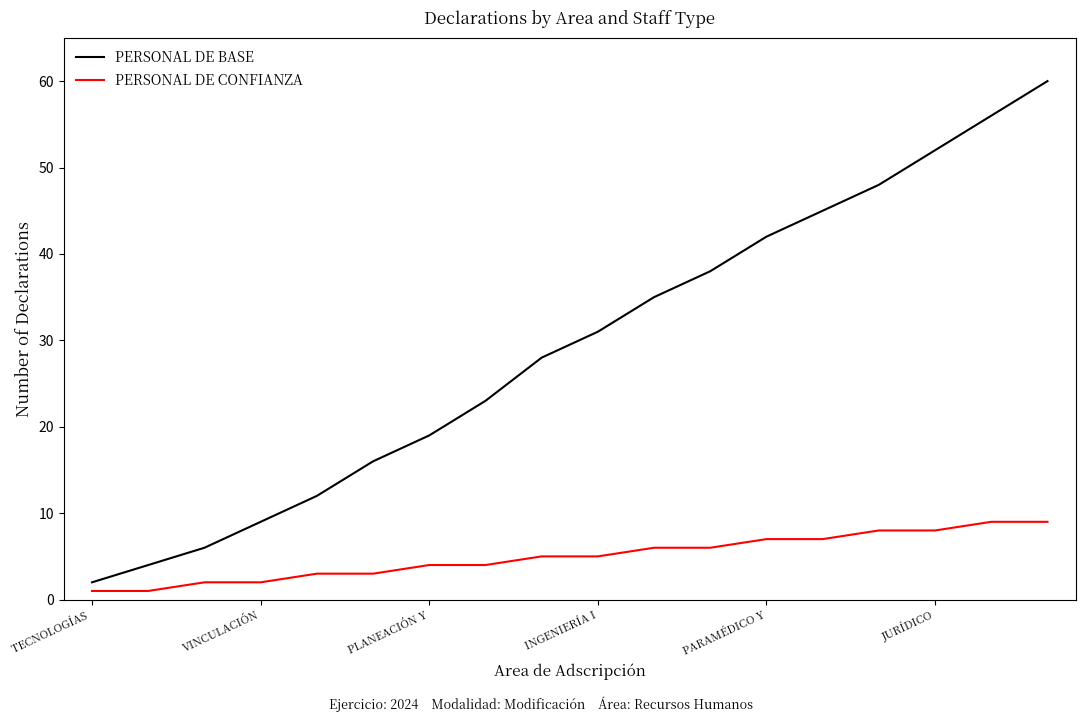

Does the chart display data point markers on the line(s)?

No